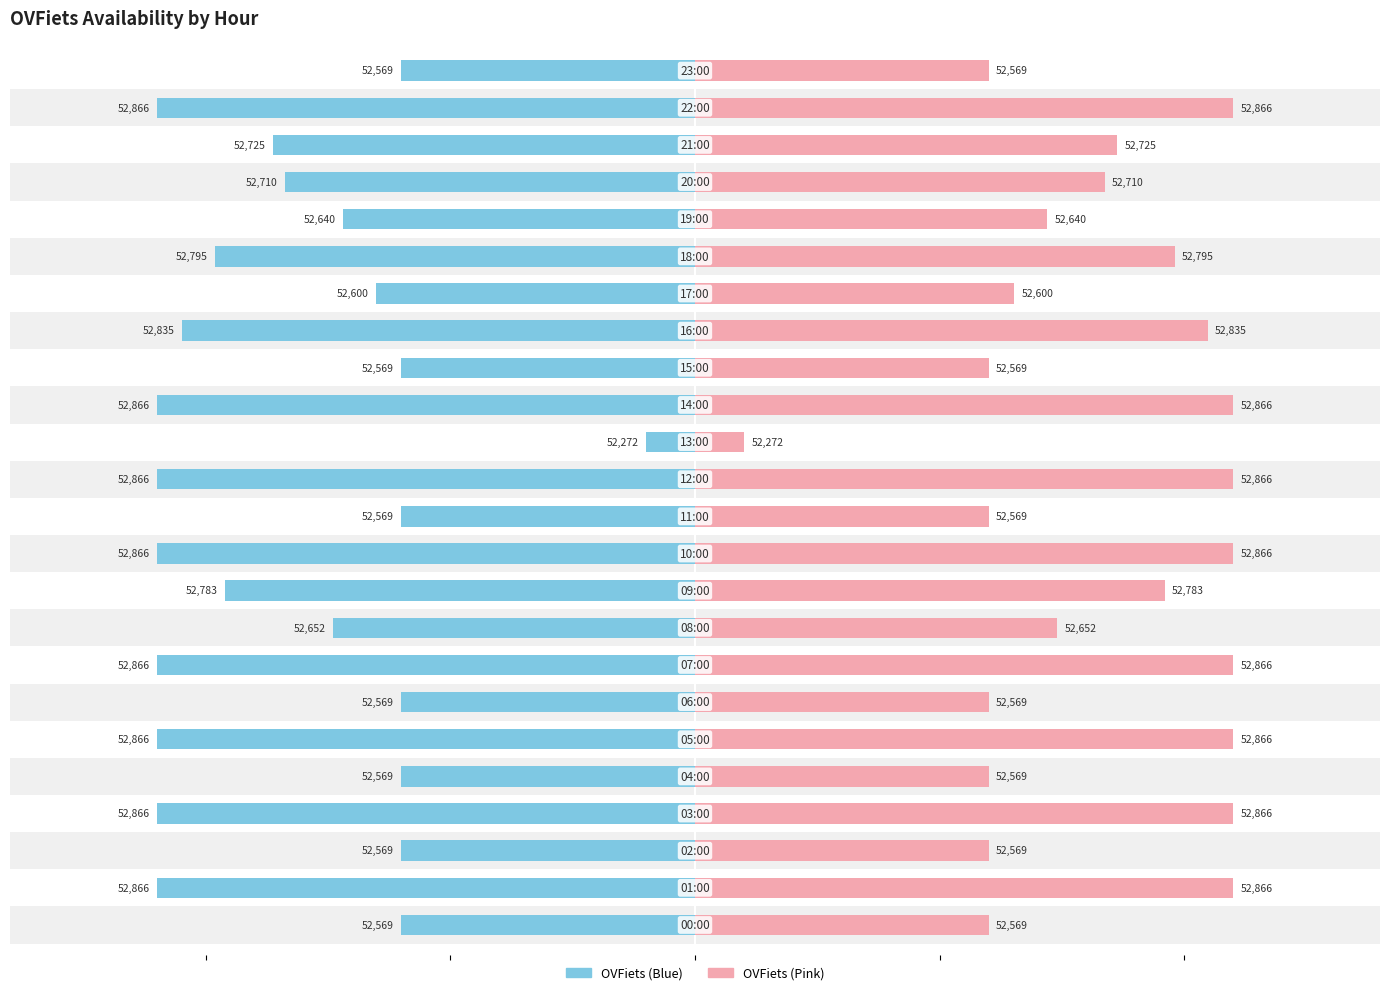

True or false: OVFiets (Left) has a value of 2.6 at 9.

False